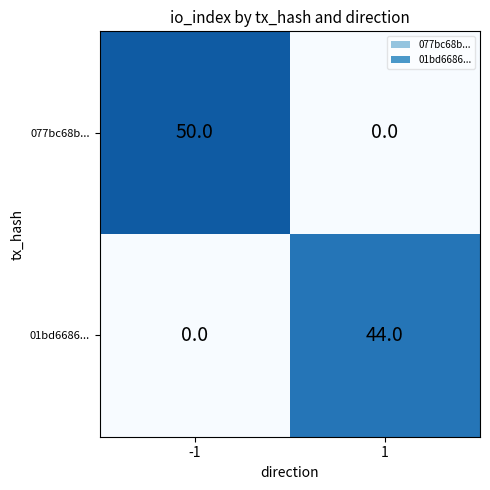

Is it true that 01bd6686... equals 68 at 1?

False